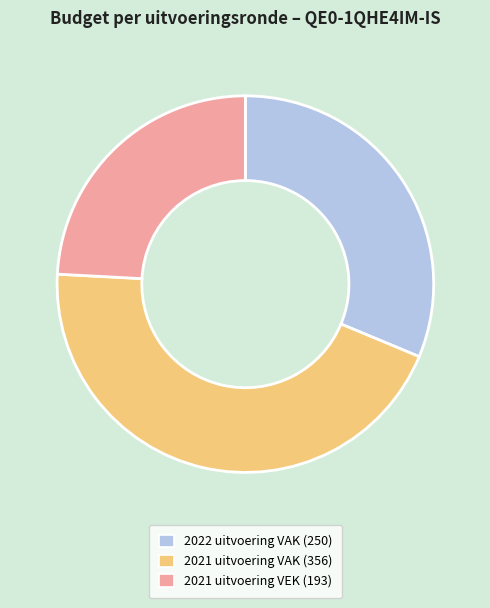

How many segments does this pie chart have?

3